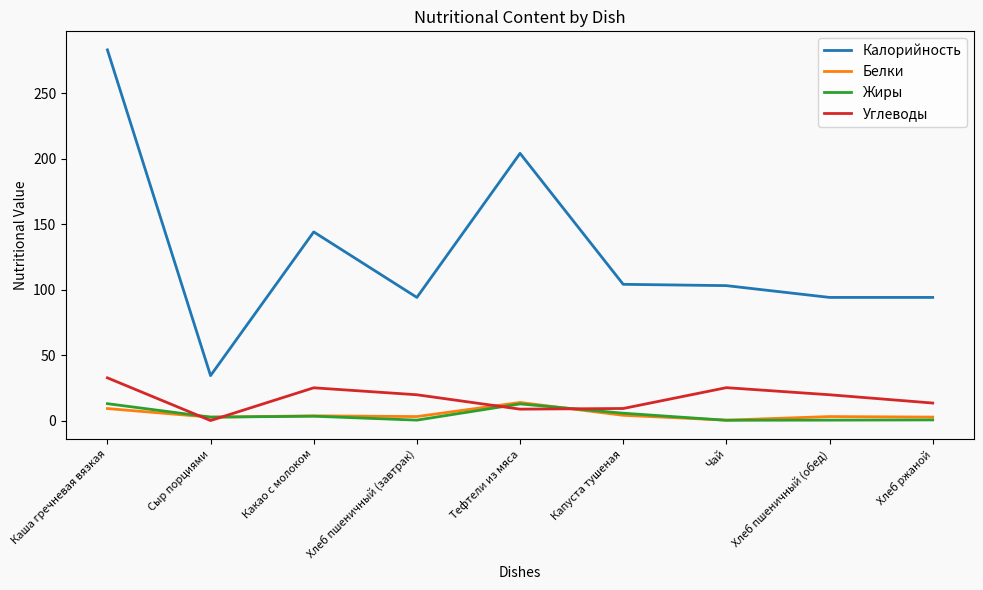

True or false: Жиры and Калорийность cross at least once.

False